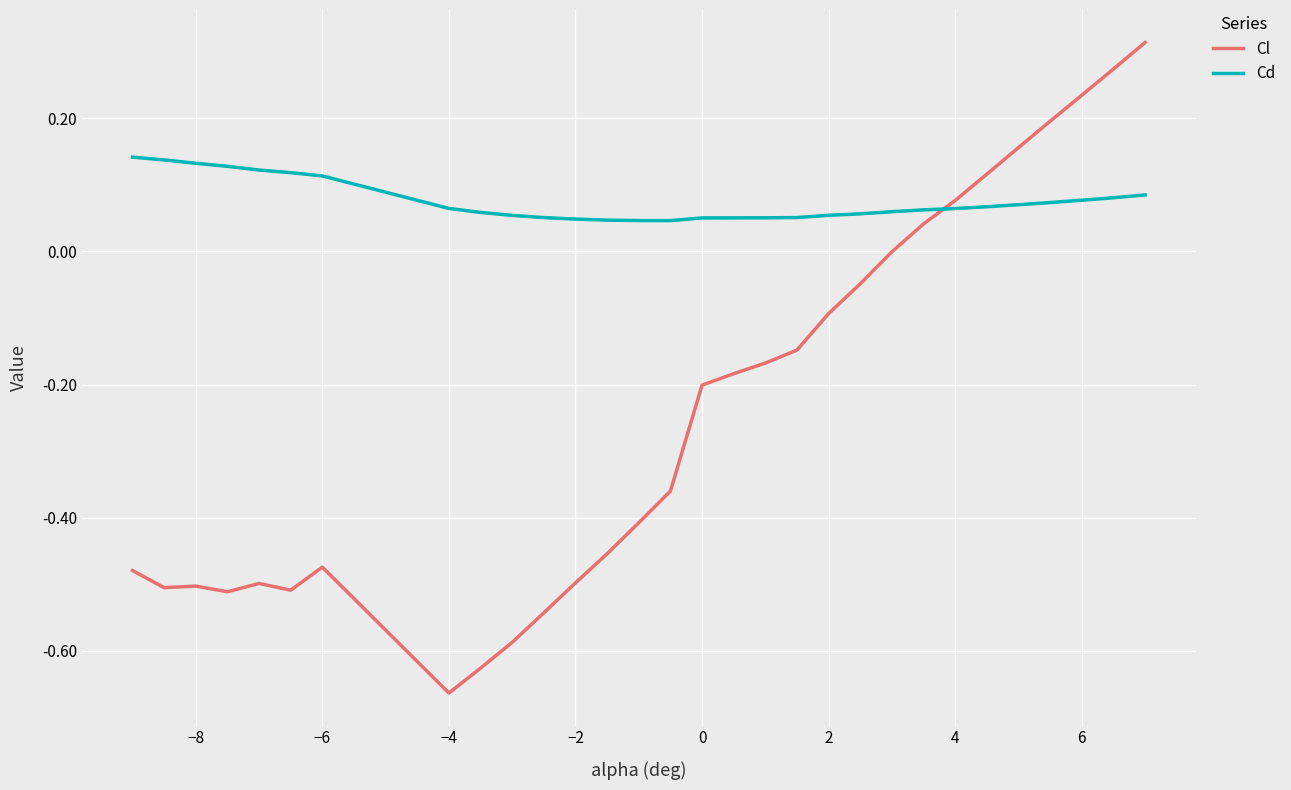

True or false: Cd and Cl intersect in this chart.

True